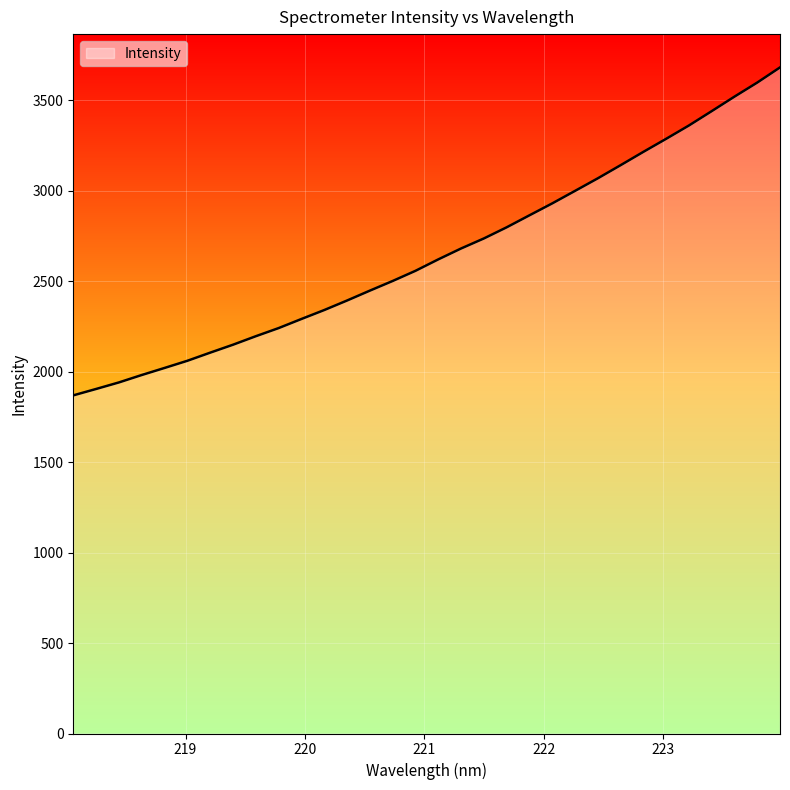

What is the difference between the maximum and minimum values?

1812.8